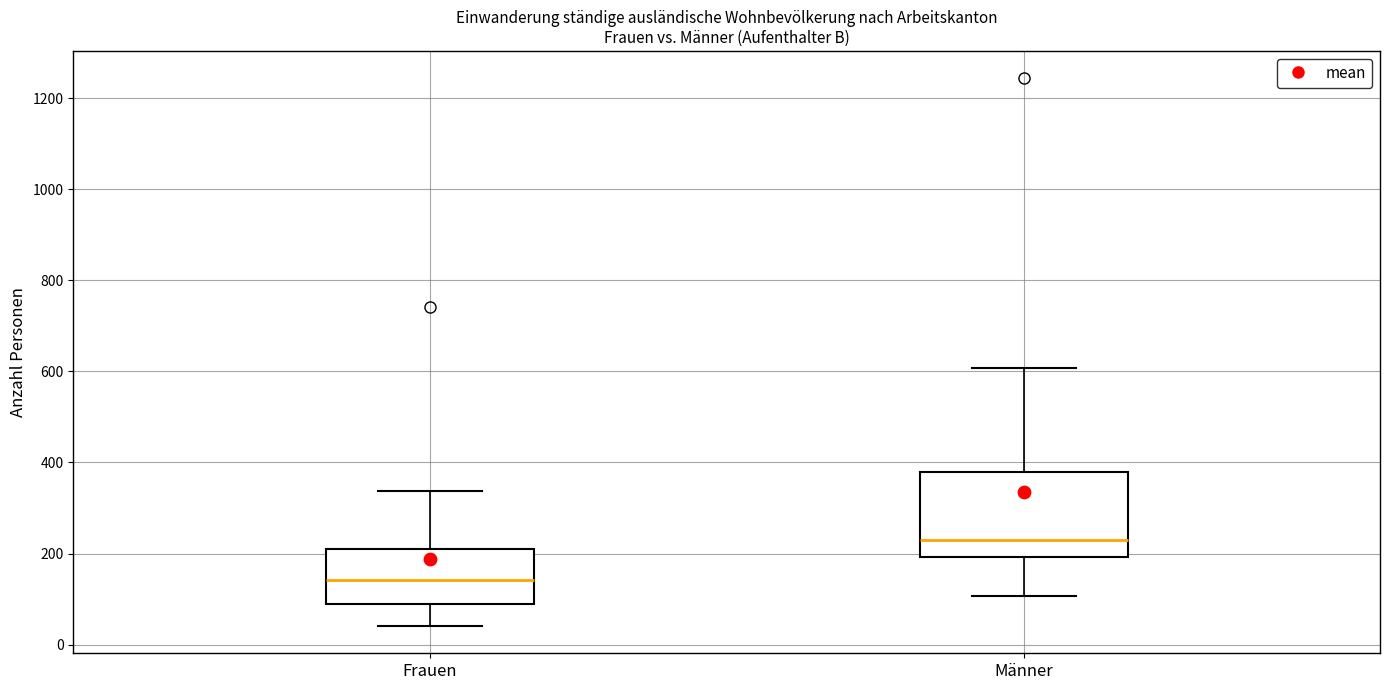

Reading left to right, transcribe this box plot: for each box, give where its median line is, the range the box spans, and where its two whiskers end, as read against the y-axis. The values are not printed on the chart, so give them approximately, as read against the axis.

Frauen: median 140, box 100 to 200, whiskers 40 to 340
Männer: median 220, box 200 to 380, whiskers 100 to 600